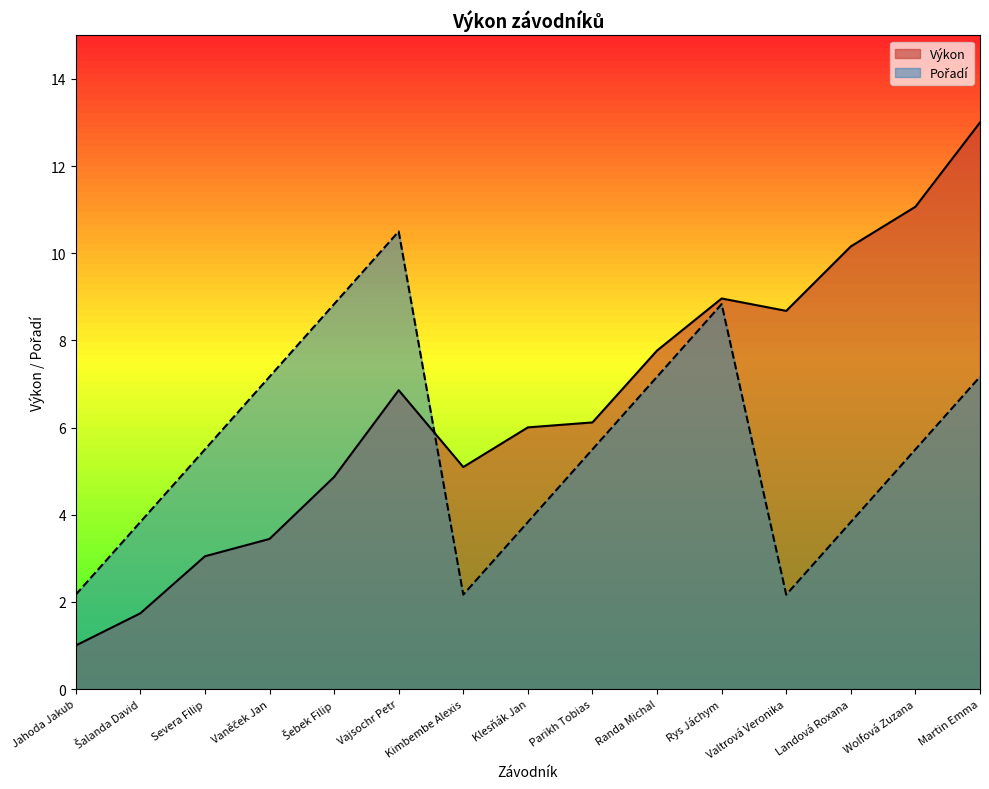

Which category has the lowest value in the Pořadí series?

Jahoda Jakub